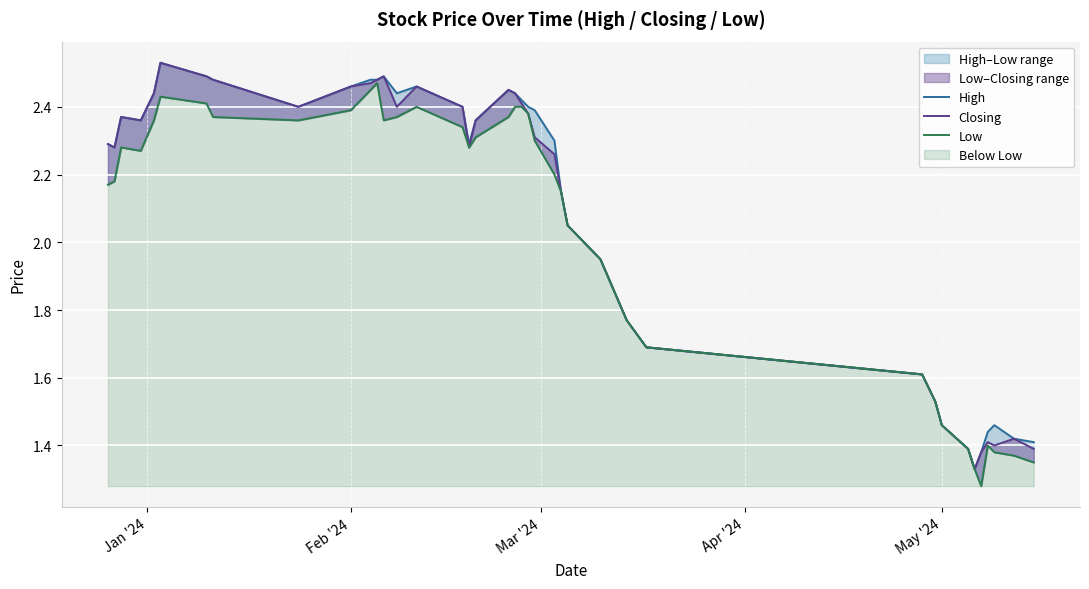

What is the average value of the High series?

2.1